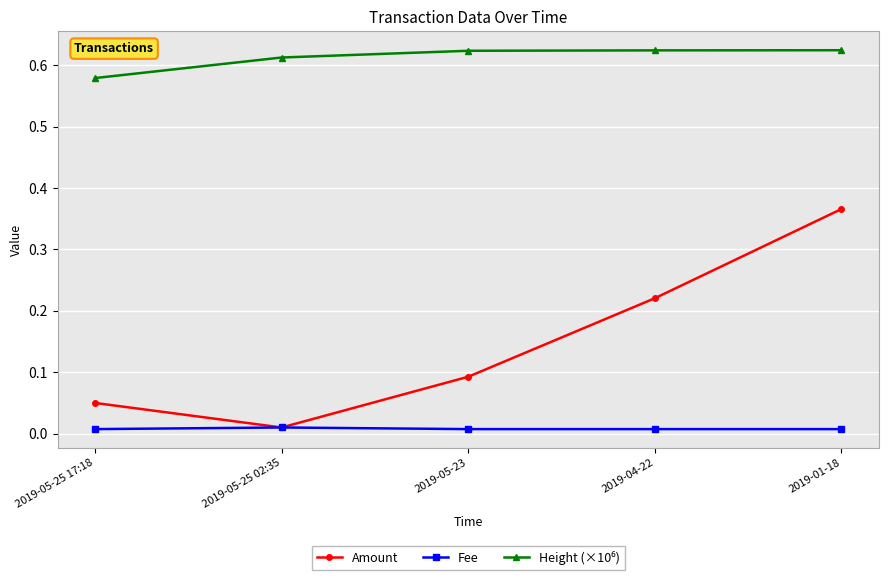

What position from the left is 2019-04-22?

4